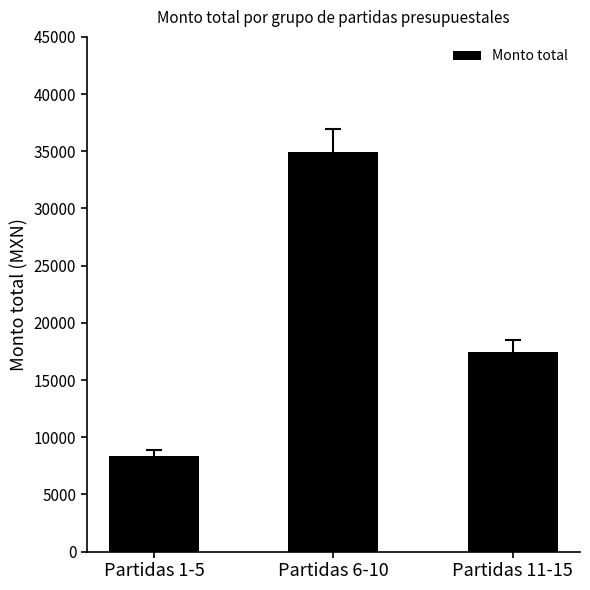

Reading right to left, transcribe all the data shown in this chart.

Partidas 11-15=17478.5	Partidas 6-10=34937.0	Partidas 1-5=8392.5